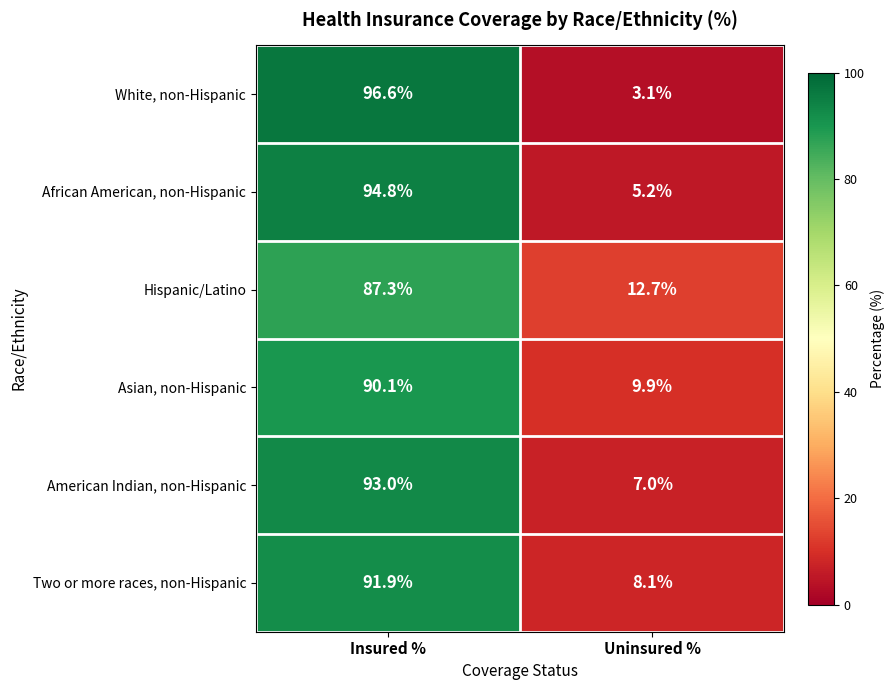

Count the number of categories in the chart.

2